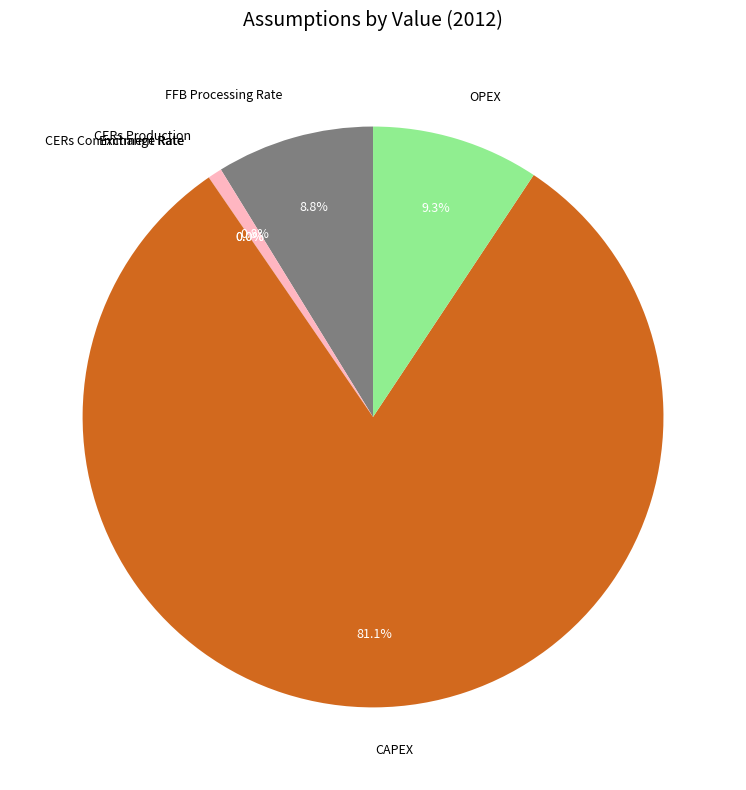

Combined, what portion of the pie is OPEX and CAPEX?

90.4%